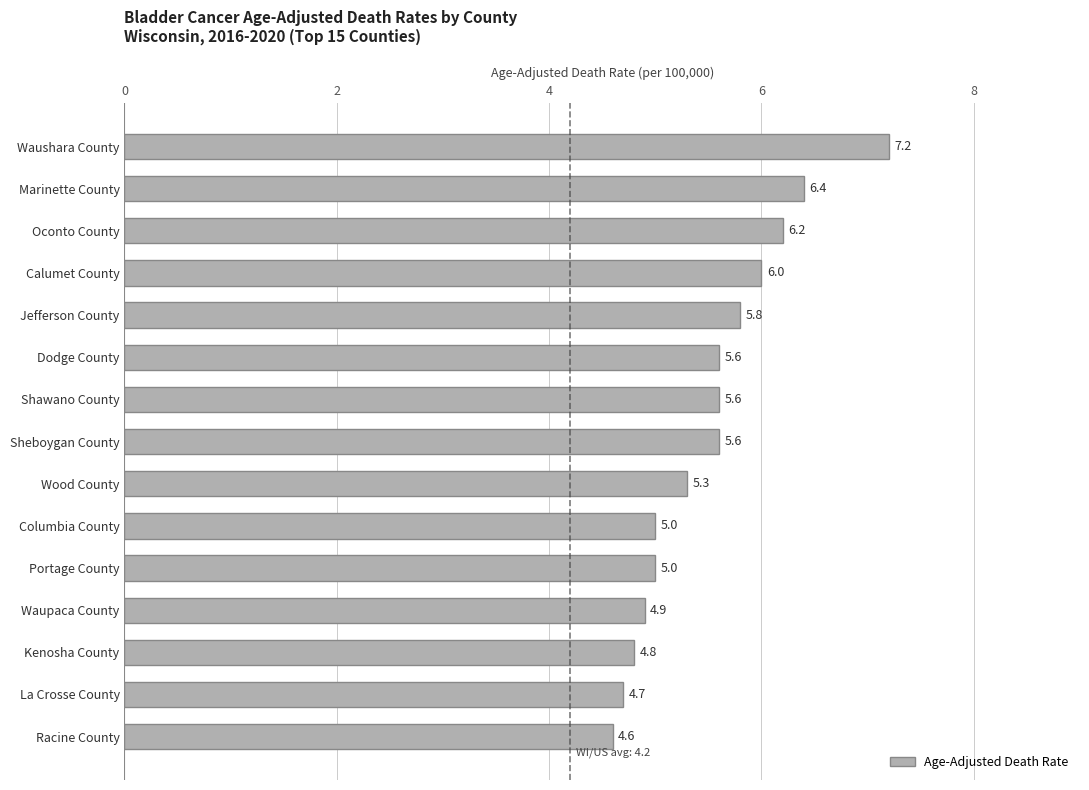

What is the greatest value displayed?

7.2